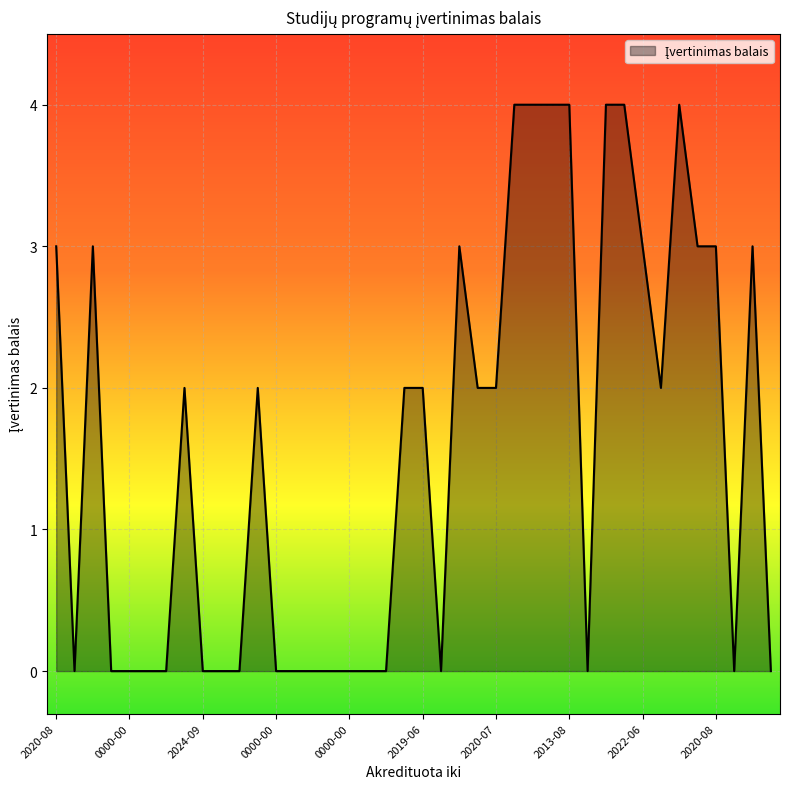

Reading left to right, extract all data points from this chart.

3	0	3	0	0	0	0	2	0	0	0	2	0	0	0	0	0	0	0	2	2	0	3	2	2	4	4	4	4	0	4	4	3	2	4	3	3	0	3	0